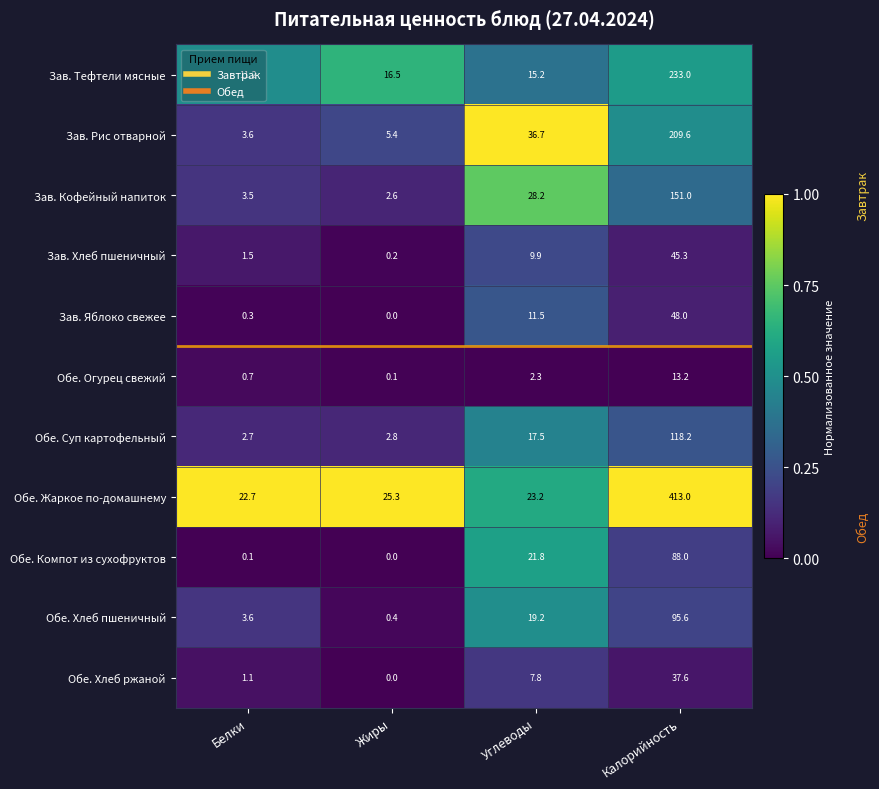

What is the difference between the Зав. Яблоко свежее values at Углеводы and Жиры?

11.5